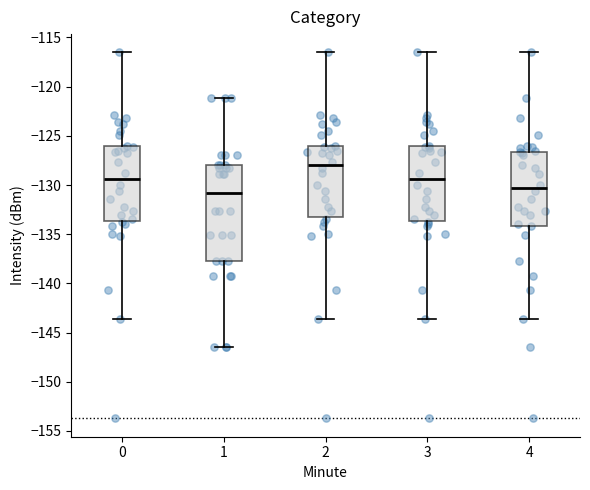

Reading left to right, transcribe this box plot: for each box, give where its median line is, the range the box spans, and where its two whiskers end, as read against the y-axis. The values are not printed on the chart, so give them approximately, as read against the axis.

0: median -129.5, box -133.5 to -126.0, whiskers -143.5 to -116.5
1: median -131.0, box -137.5 to -128.0, whiskers -146.5 to -121.0
2: median -128.0, box -133.0 to -126.0, whiskers -143.5 to -116.5
3: median -129.5, box -133.5 to -126.0, whiskers -143.5 to -116.5
4: median -130.5, box -134.0 to -126.5, whiskers -143.5 to -116.5